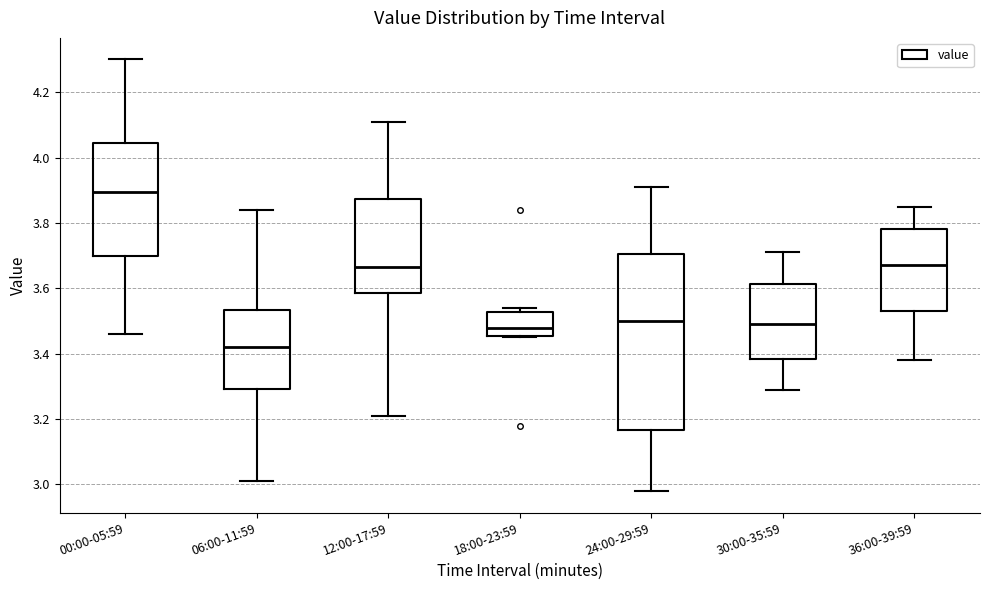

Reading left to right, transcribe this box plot: for each box, give where its median line is, the range the box spans, and where its two whiskers end, as read against the y-axis. The values are not printed on the chart, so give them approximately, as read against the axis.

00:00-05:59: median 3.90, box 3.70 to 4.04, whiskers 3.46 to 4.30
06:00-11:59: median 3.42, box 3.30 to 3.54, whiskers 3.02 to 3.84
12:00-17:59: median 3.66, box 3.58 to 3.88, whiskers 3.22 to 4.12
18:00-23:59: median 3.48, box 3.46 to 3.52, whiskers 3.46 to 3.54
24:00-29:59: median 3.50, box 3.16 to 3.70, whiskers 2.98 to 3.92
30:00-35:59: median 3.50, box 3.38 to 3.62, whiskers 3.30 to 3.72
36:00-39:59: median 3.68, box 3.54 to 3.78, whiskers 3.38 to 3.86